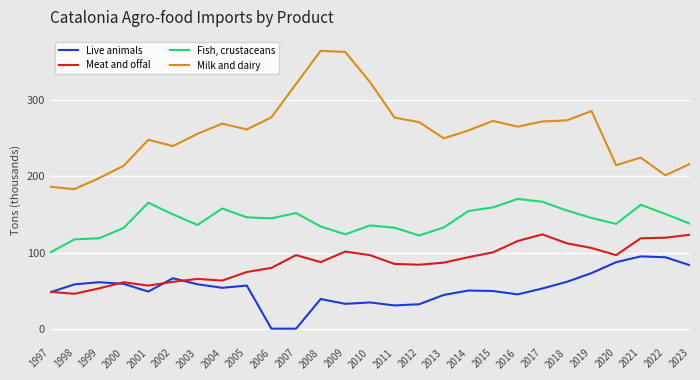

True or false: Meat and offal and Fish, crustaceans cross at least once.

False